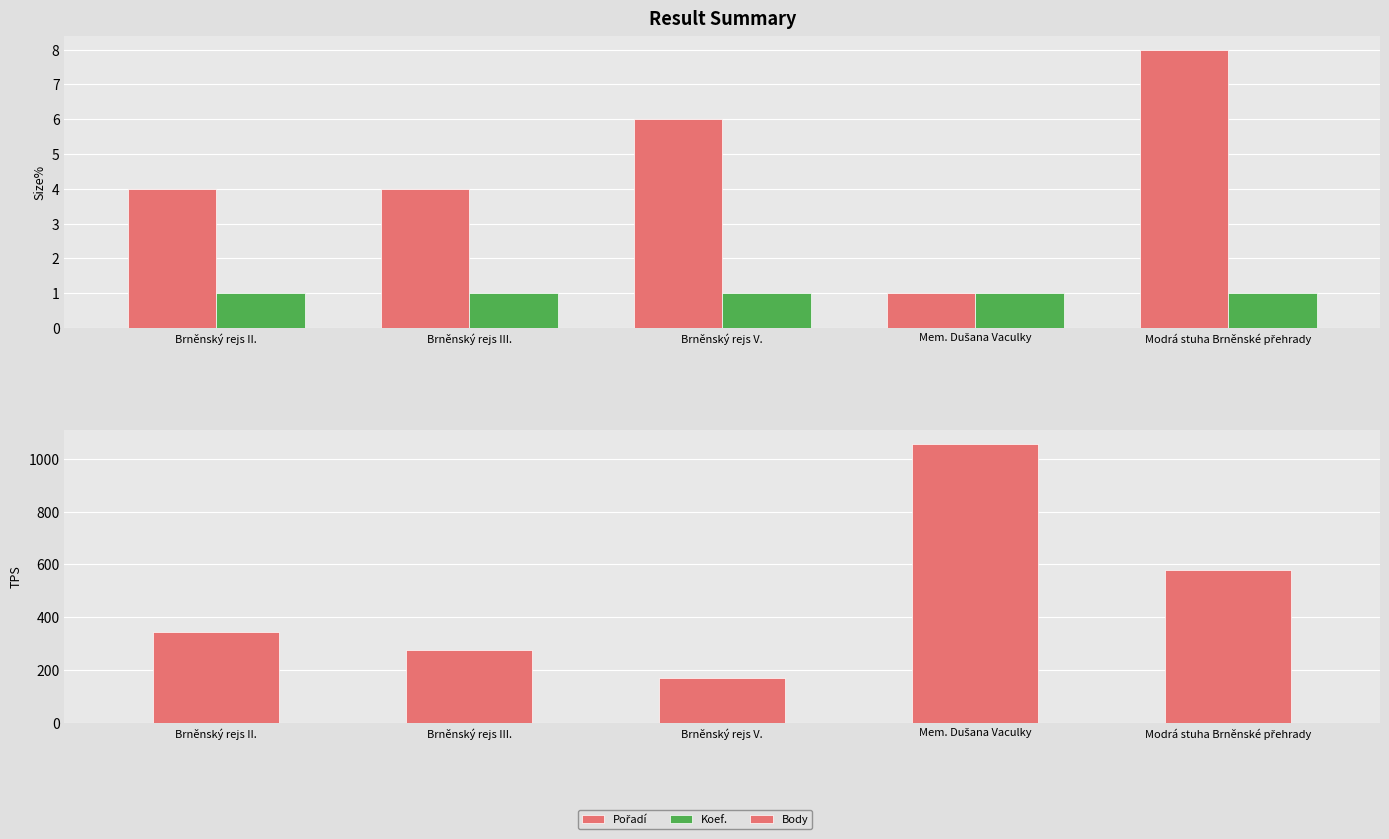

True or false: Body has a value of 578 at Modrá stuha Brněnské přehrady.

True